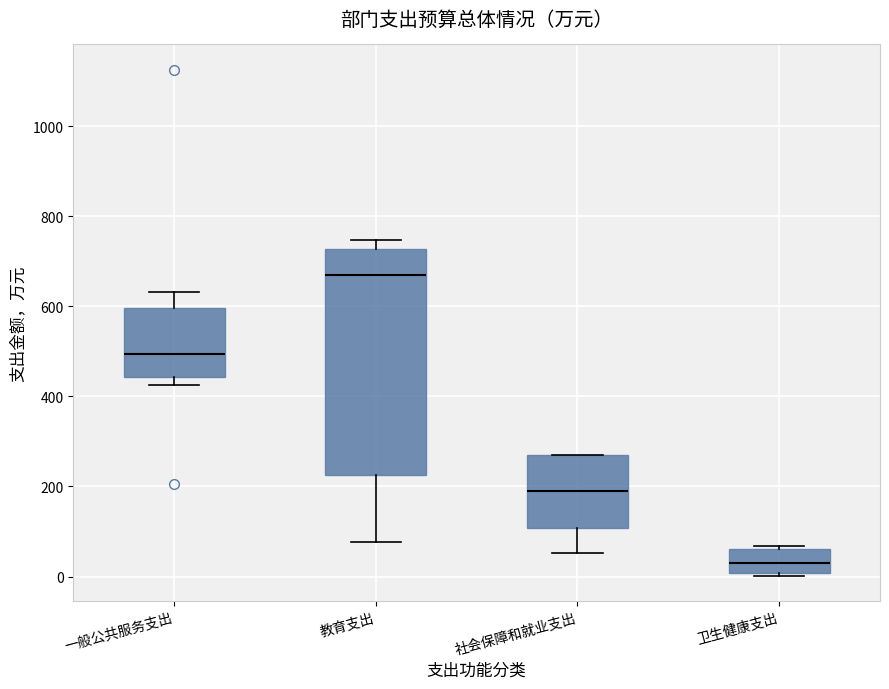

Reading left to right, transcribe this box plot: for each box, give where its median line is, the range the box spans, and where its two whiskers end, as read against the y-axis. The values are not printed on the chart, so give them approximately, as read against the axis.

一般公共服务支出: median 500, box 440 to 600, whiskers 420 to 640
教育支出: median 680, box 220 to 720, whiskers 80 to 740
社会保障和就业支出: median 200, box 100 to 260, whiskers 60 to 260
卫生健康支出: median 40, box 0 to 60, whiskers 0 (just below the box's lower edge) to 60 (just above the box's upper edge)